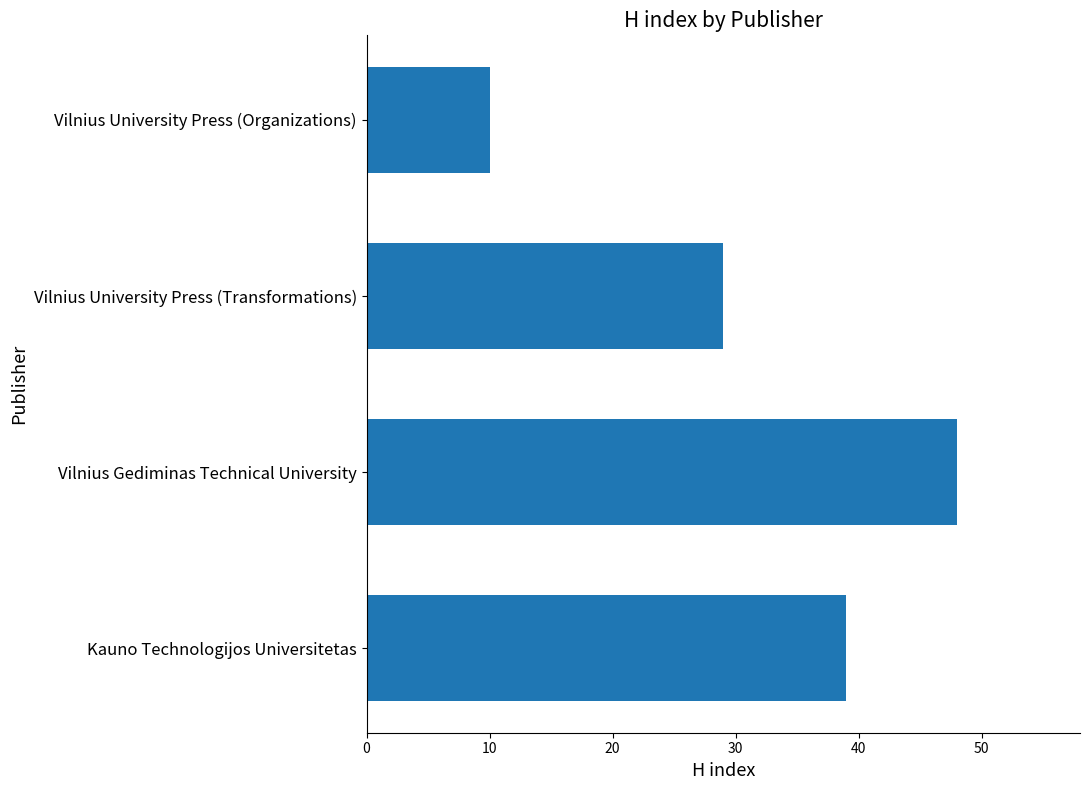

Rank the categories by value from lowest to highest.

Vilnius University Press (Organizations), Vilnius University Press (Transformations), Kauno Technologijos Universitetas, Vilnius Gediminas Technical University